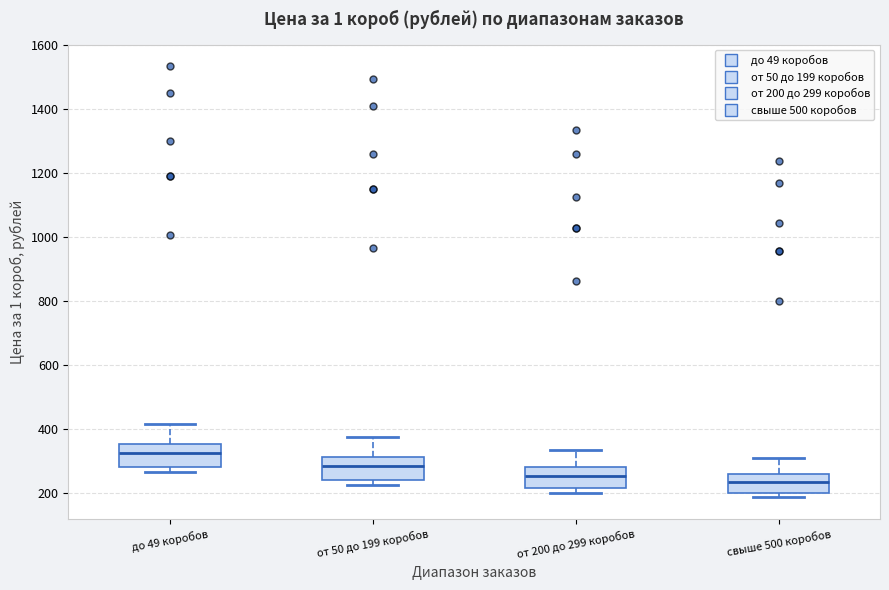

Which box's median line is the highest?

до 49 коробов